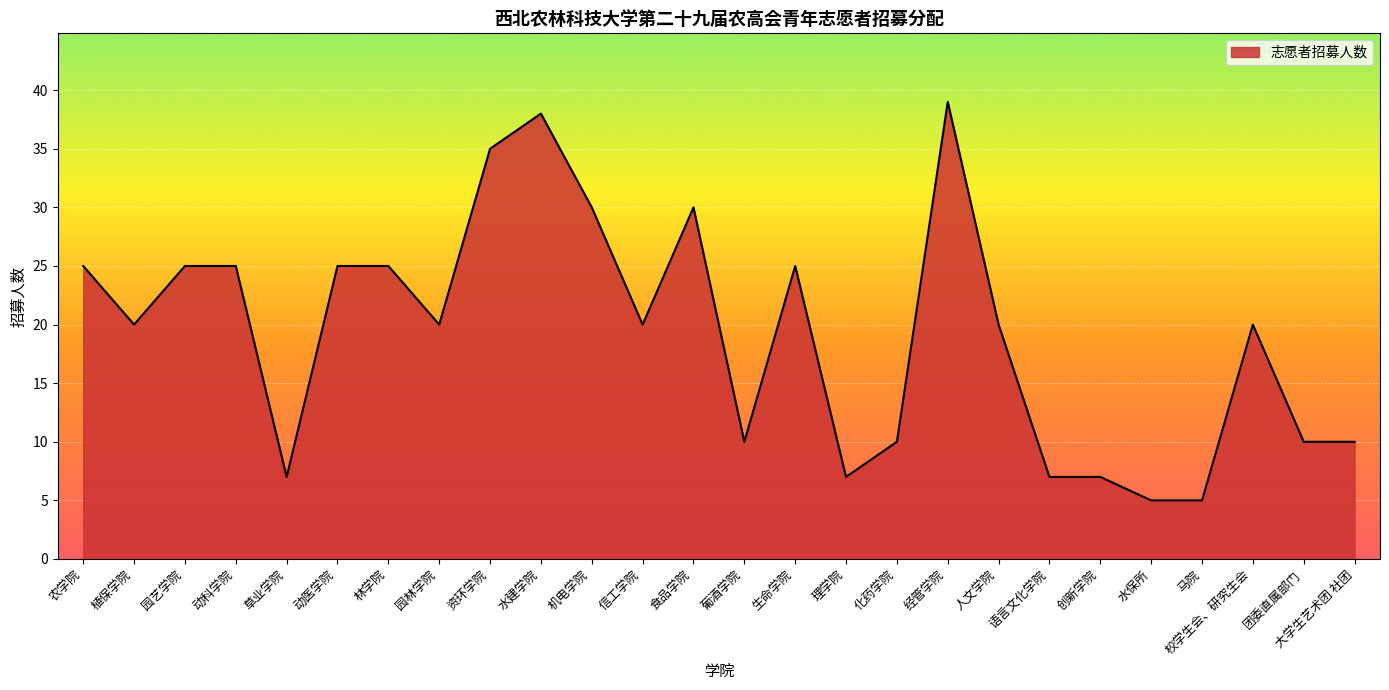

Which has a higher value, 化药学院 or 马院?

化药学院